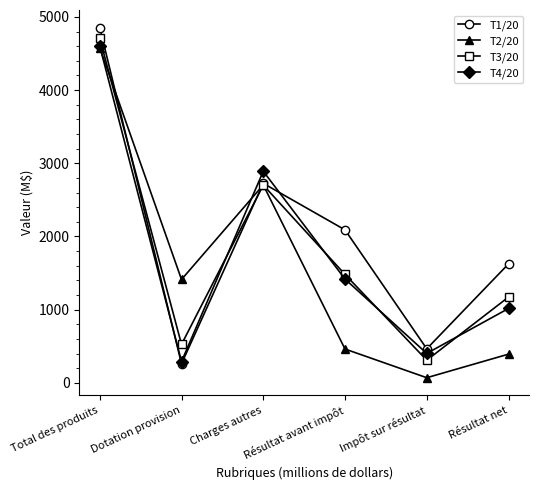

Is this an area chart (filled region under the line)?

No